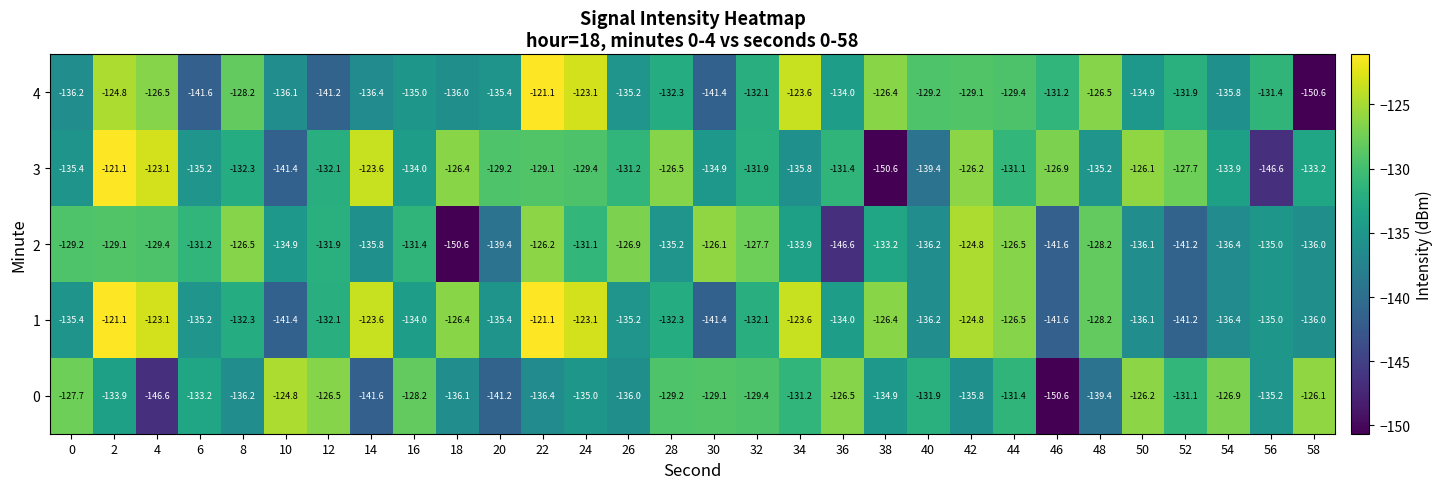

What is the greatest value displayed?

-121.1